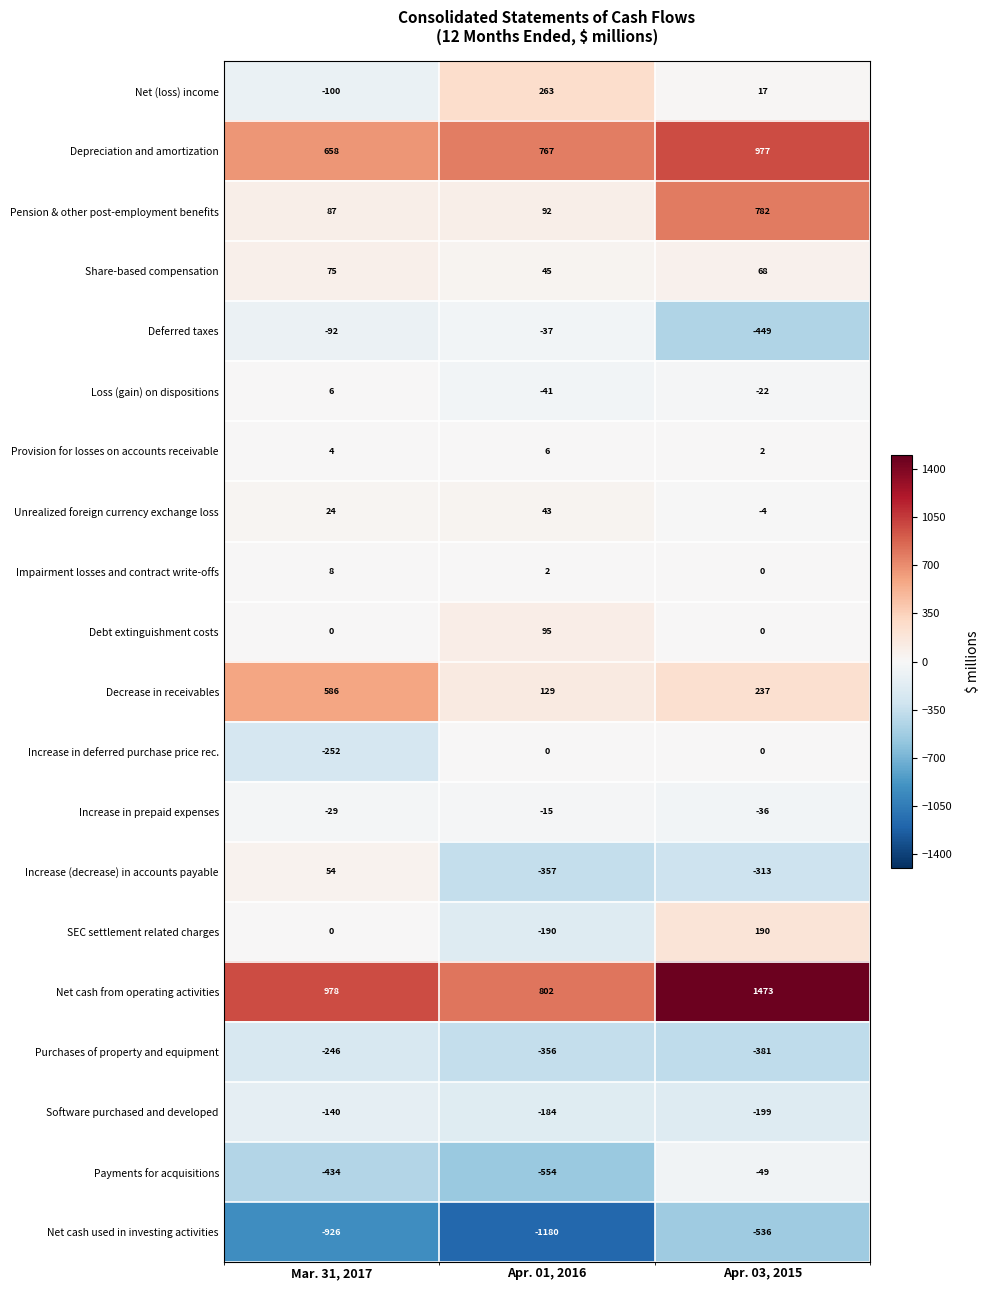

At which category is the sum across all series the highest?

Apr. 03, 2015